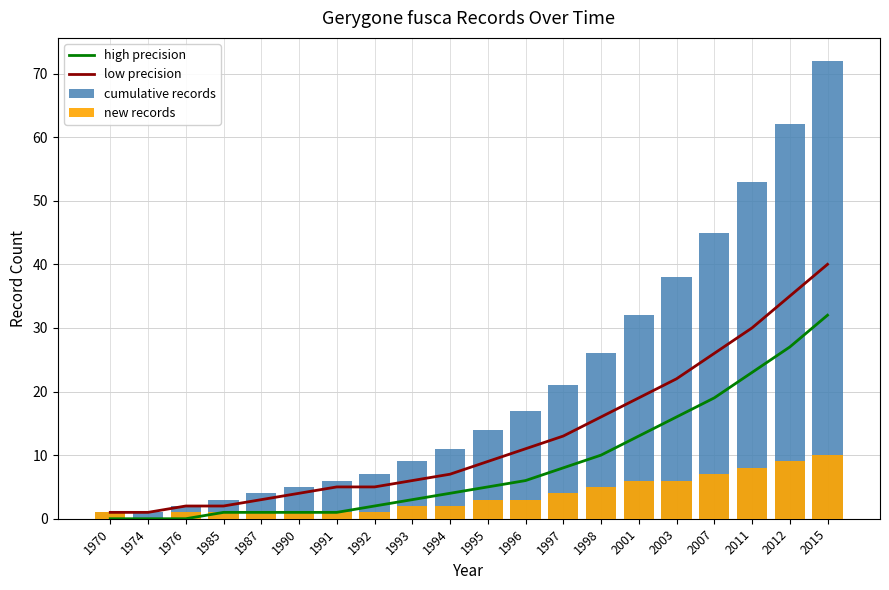

Reading left to right, transcribe all the data shown in this chart.

high precision: 1970=0	1974=0	1976=0	1985=1	1987=1	1990=1	1991=1	1992=2	1993=3	1994=4	1995=5	1996=6	1997=8	1998=10	2001=13	2003=16	2007=19	2011=23	2012=27	2015=32
low precision: 1970=1	1974=1	1976=2	1985=2	1987=3	1990=4	1991=5	1992=5	1993=6	1994=7	1995=9	1996=11	1997=13	1998=16	2001=19	2003=22	2007=26	2011=30	2012=35	2015=40
cumulative records: 1970=1	1974=1	1976=2	1985=3	1987=4	1990=5	1991=6	1992=7	1993=9	1994=11	1995=14	1996=17	1997=21	1998=26	2001=32	2003=38	2007=45	2011=53	2012=62	2015=72
new records: 1970=1	1974=0	1976=1	1985=1	1987=1	1990=1	1991=1	1992=1	1993=2	1994=2	1995=3	1996=3	1997=4	1998=5	2001=6	2003=6	2007=7	2011=8	2012=9	2015=10